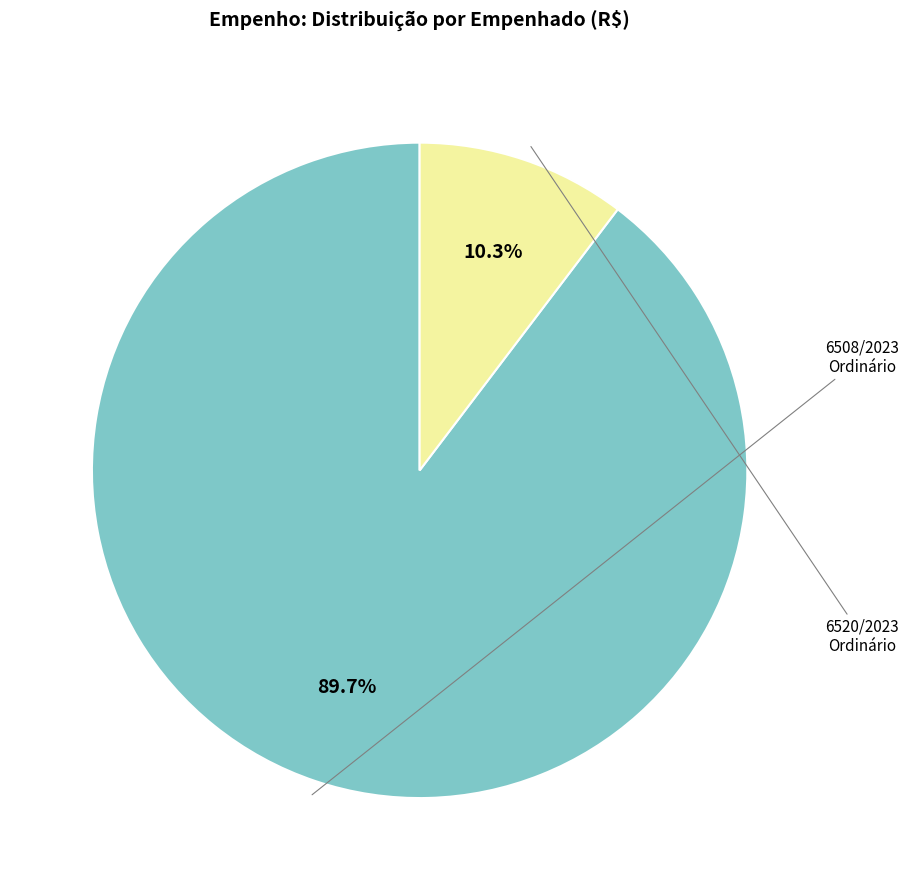

Is there a majority slice in this chart?

Yes